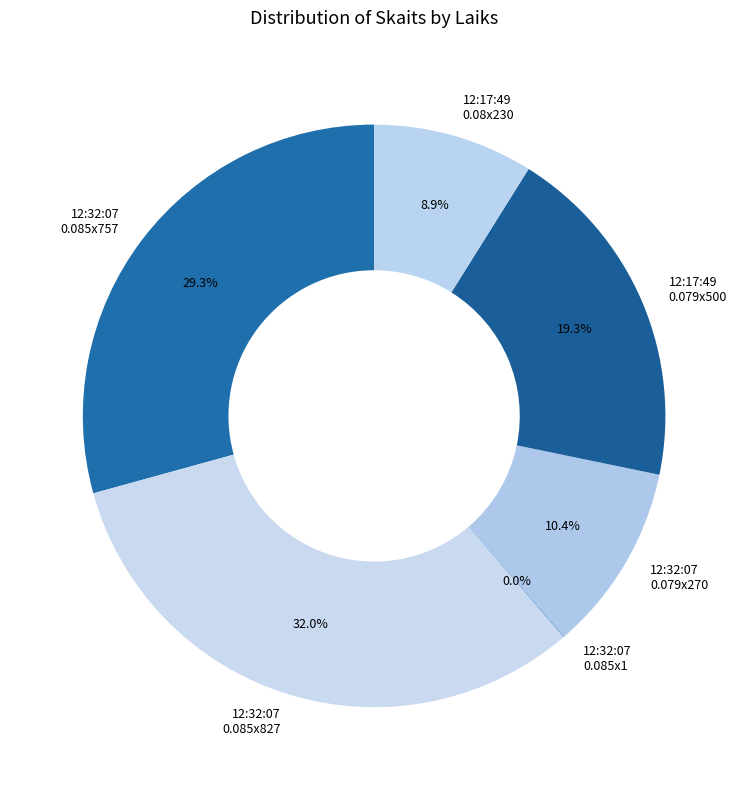

Is there any slice that represents more than half of the pie?

No